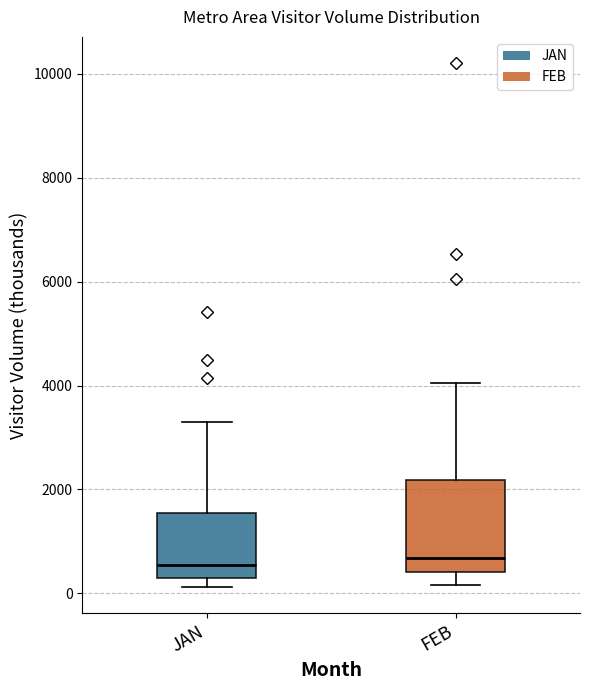

Where does the upper whisker of the box for FEB end on the y-axis? The values are not printed on the chart, so give them approximately, as read against the axis.

4000